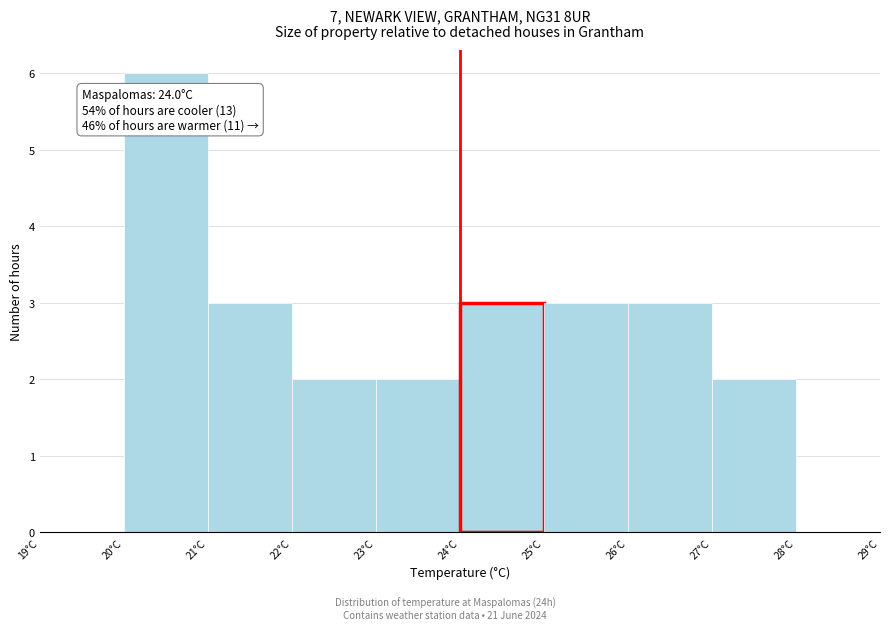

Over which range of the x-axis is the bar tallest?

20 to 21